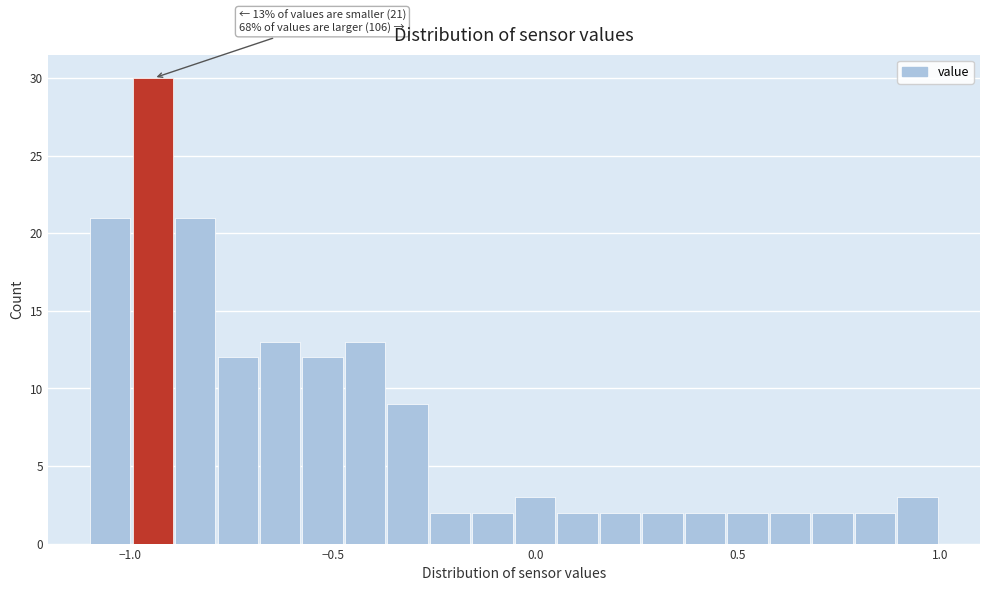

Around what value on the x-axis is the tallest bar? Give the approximate position of its centre, as read against the axis.

-0.95